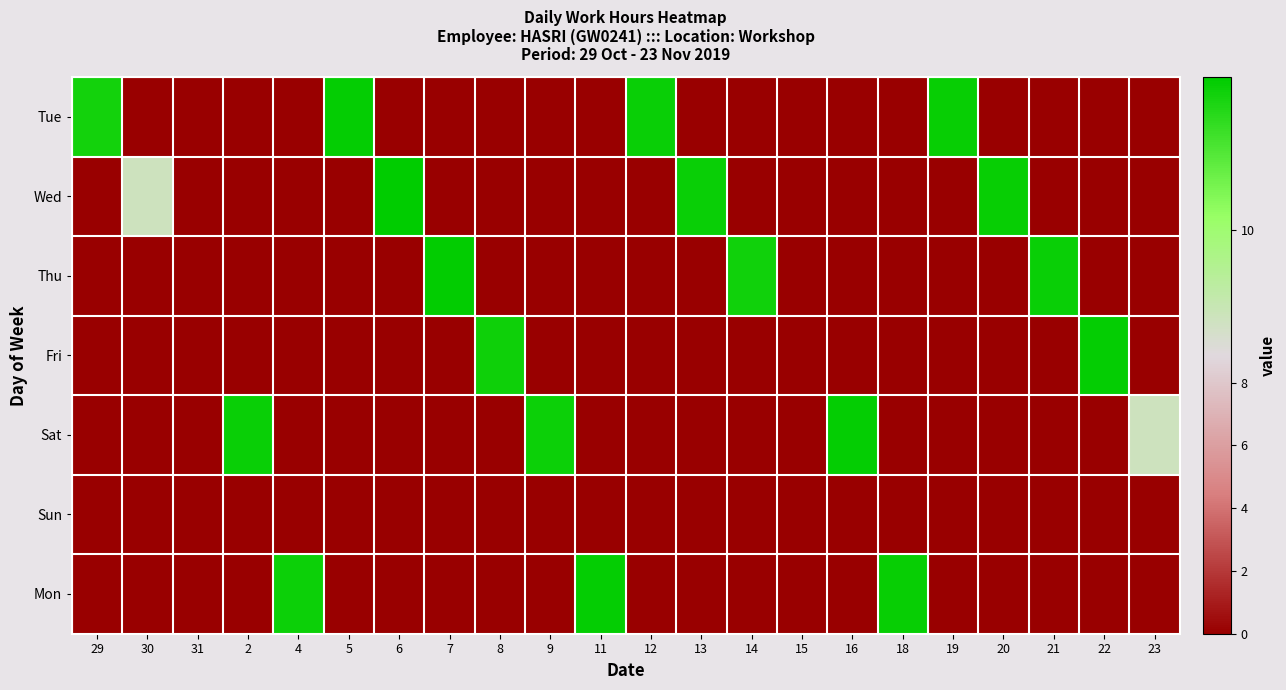

At which category is the sum across all series the highest?

6